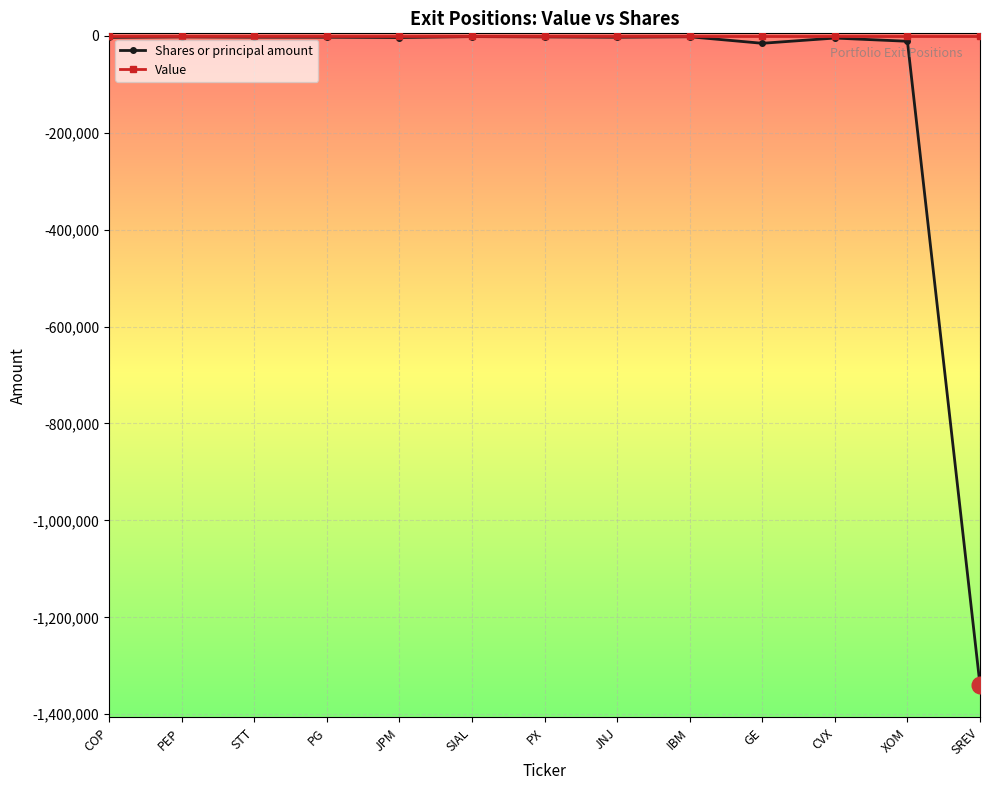

What is the difference between the highest and lowest values at CVX?

4748